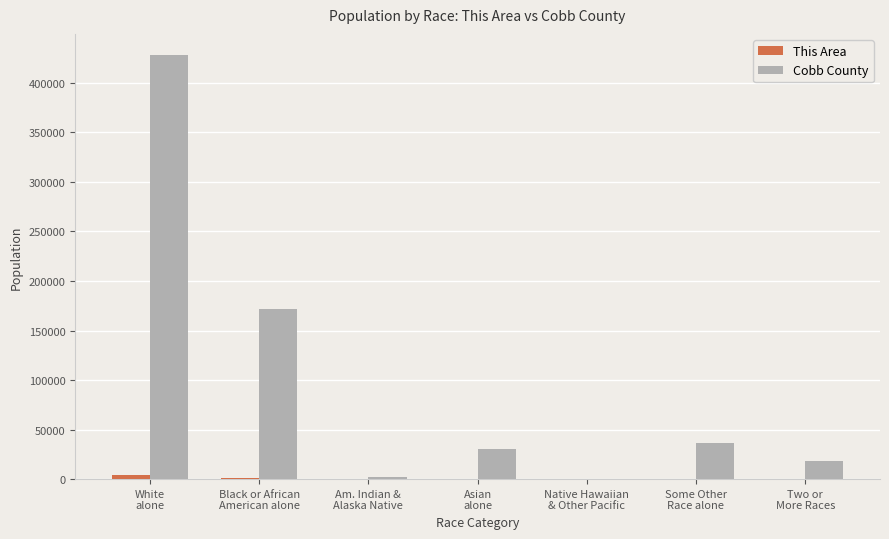

What is the sum of all Cobb County values?

688078